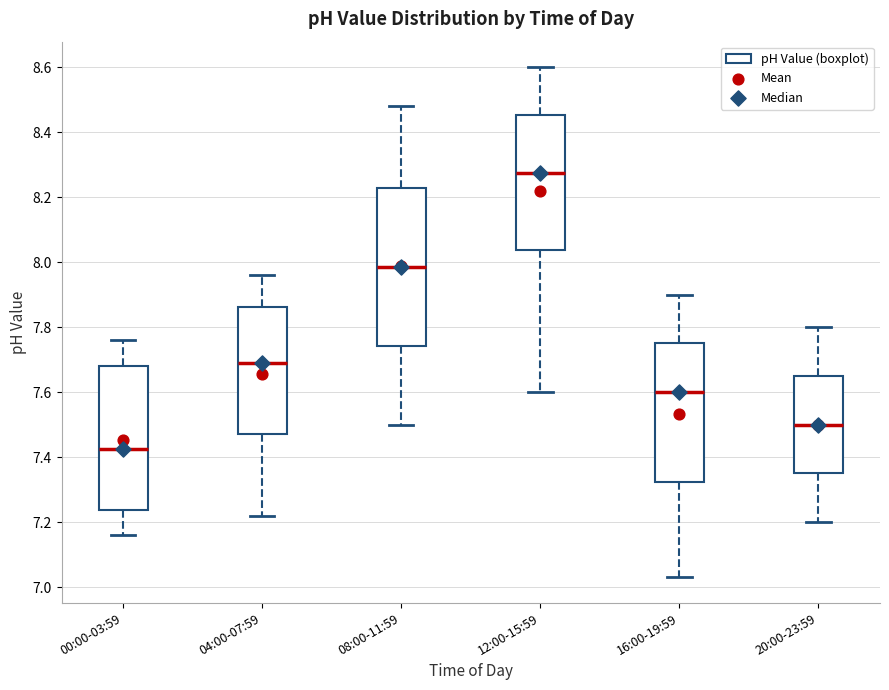

Reading left to right, read every box against the y-axis: the position of its median line, the range the box covers, and the ends of its whiskers. The values are not printed on the chart, so give them approximately, as read against the axis.

00:00-03:59: median 7.42, box 7.24 to 7.68, whiskers 7.16 to 7.76
04:00-07:59: median 7.70, box 7.48 to 7.86, whiskers 7.22 to 7.96
08:00-11:59: median 7.98, box 7.74 to 8.22, whiskers 7.50 to 8.48
12:00-15:59: median 8.28, box 8.04 to 8.46, whiskers 7.60 to 8.60
16:00-19:59: median 7.60, box 7.32 to 7.76, whiskers 7.04 to 7.90
20:00-23:59: median 7.50, box 7.36 to 7.66, whiskers 7.20 to 7.80